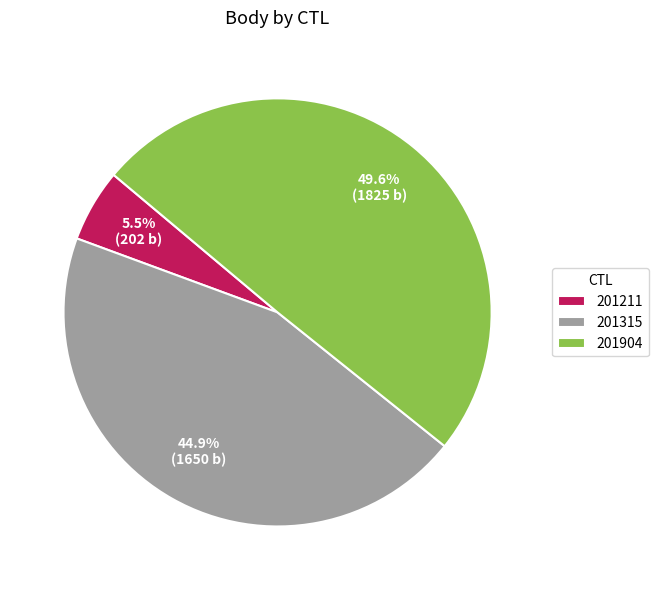

Which slice is the smallest?

201211